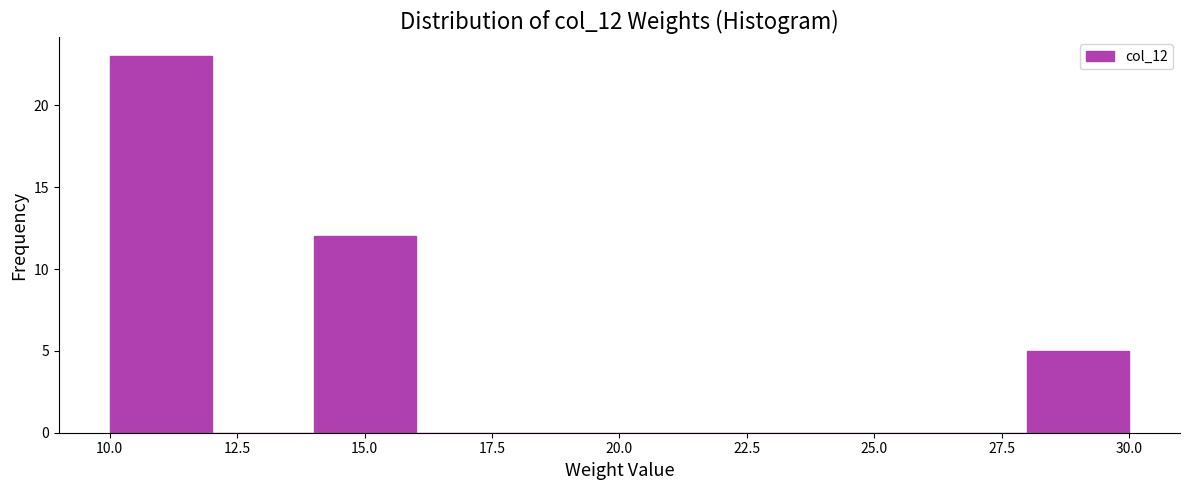

Reading left to right, transcribe this chart: for each bar, give the range it covers on the x-axis and its height. The values are not printed on the chart, so give them approximately, as read against the axis.

10 to 12: 23
12 to 14: 0
14 to 16: 12
16 to 18: 0
18 to 20: 0
20 to 22: 0
22 to 24: 0
24 to 26: 0
26 to 28: 0
28 to 30: 5